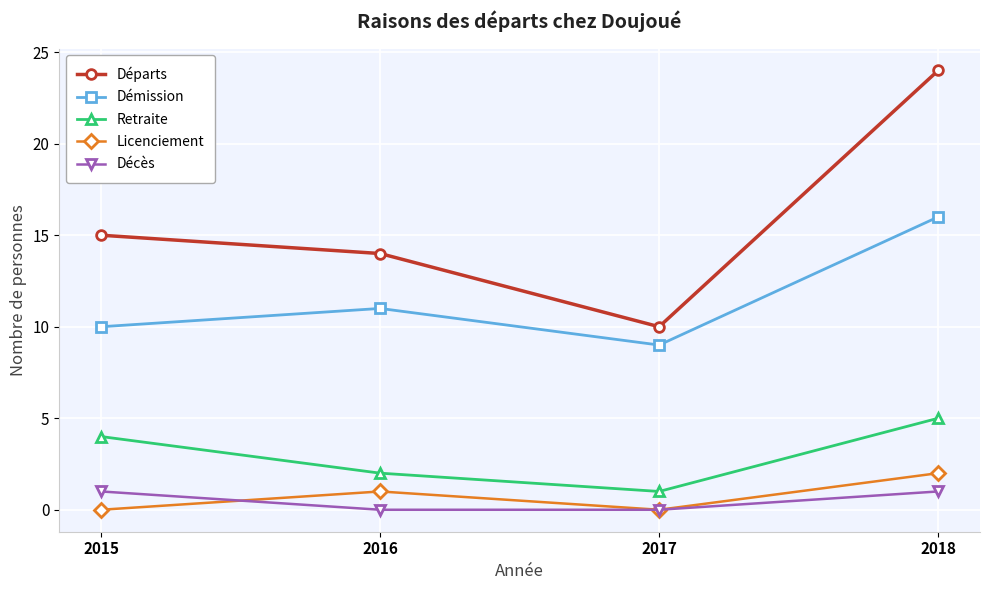

Count the Licenciement values in the range 0 to 2.

4